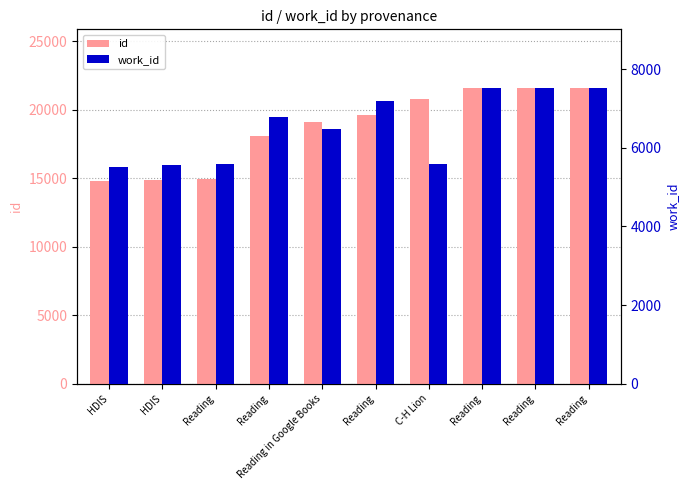

What is the minimum value for id?

14784